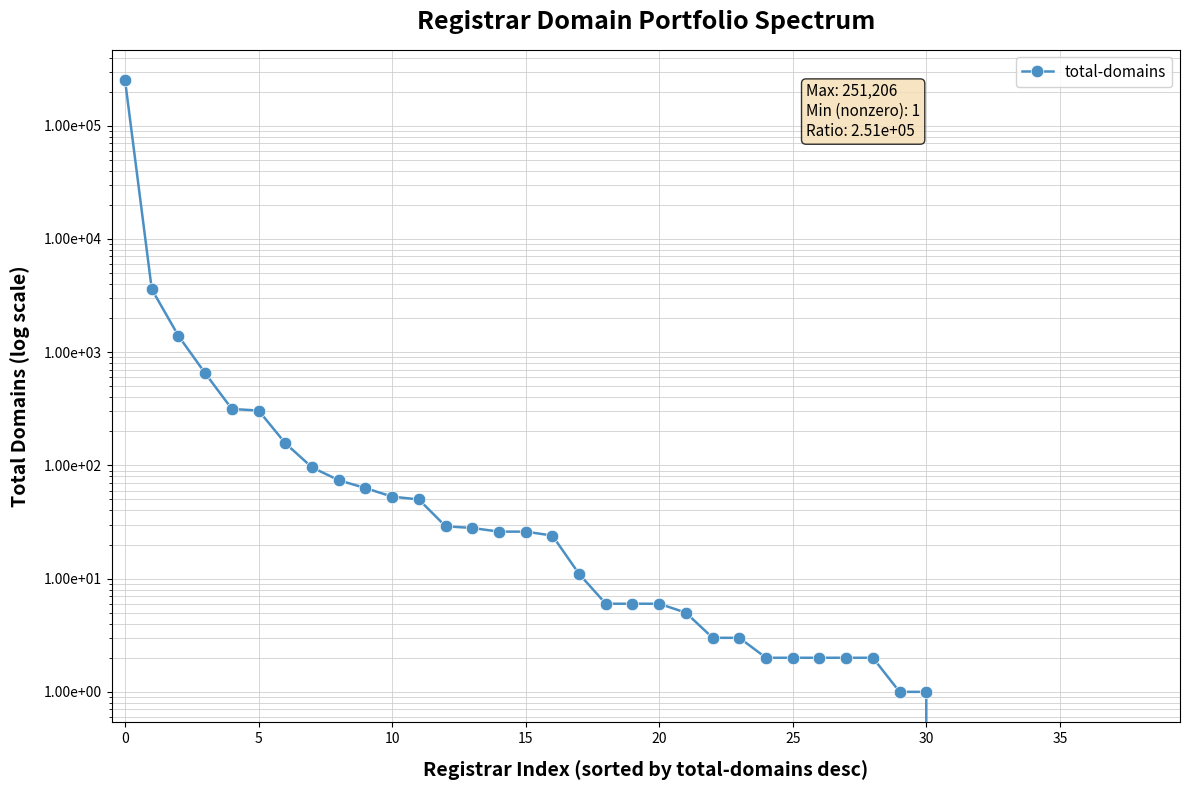

Is this an area chart (filled region under the line)?

No